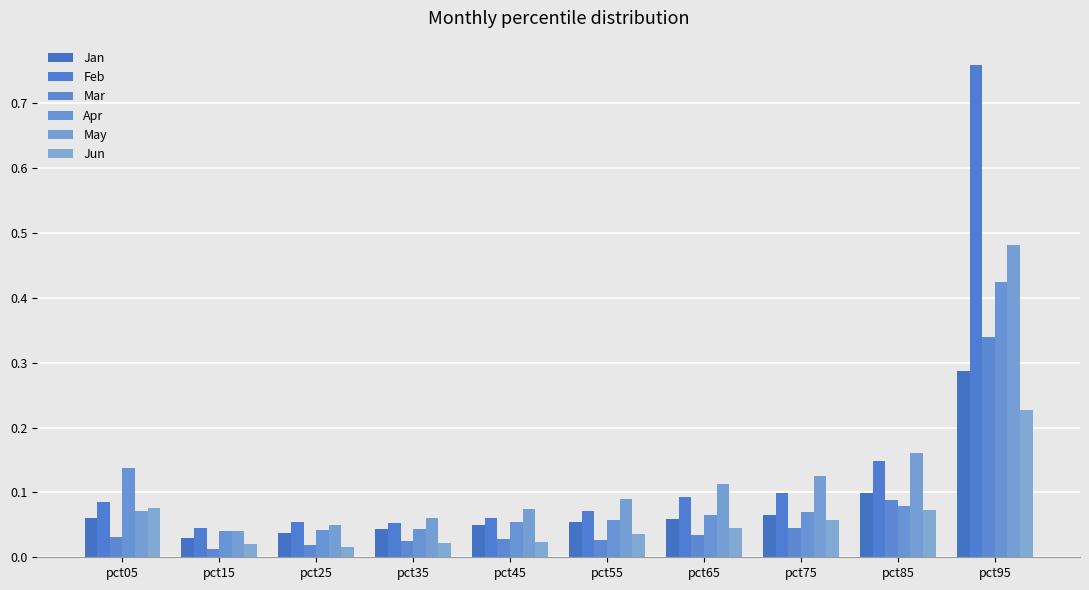

How many bars are there in total?

60